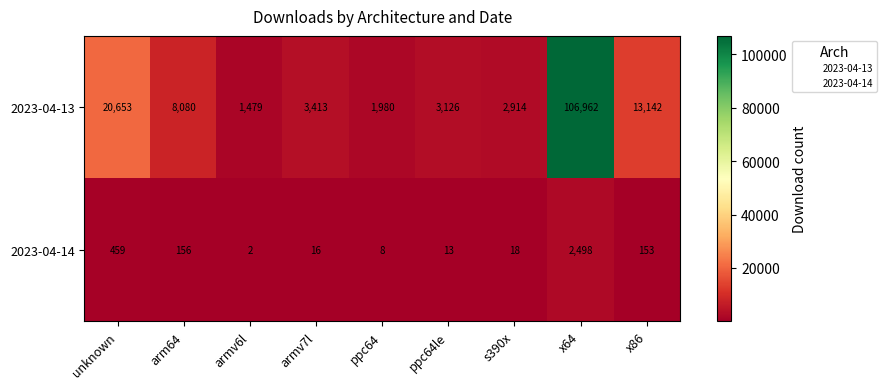

Reading right to left, list all the values displayed in this chart.

2023-04-13: 13142	106962	2914	3126	1980	3413	1479	8080	20653
2023-04-14: 153	2498	18	13	8	16	2	156	459